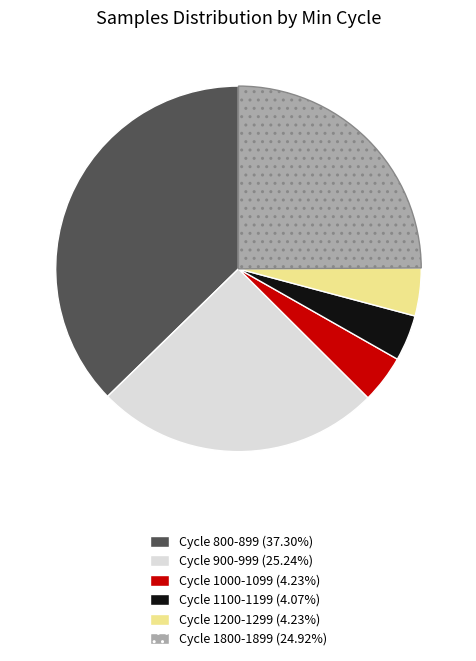

What is the ratio of the value at Cycle 800-899 (37.30%) to the value at Cycle 1000-1099 (4.23%)?

8.8